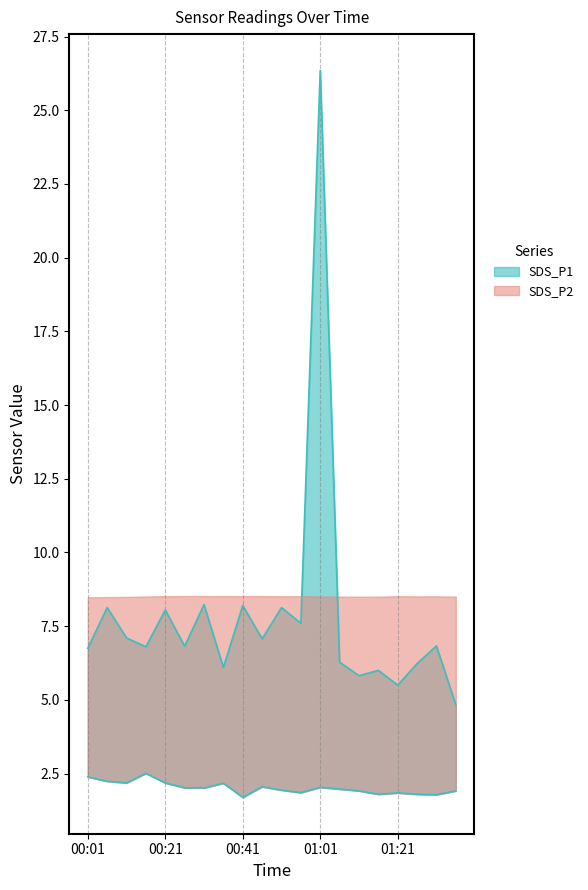

Is it true that the value at 00:46 is 7.1?

True